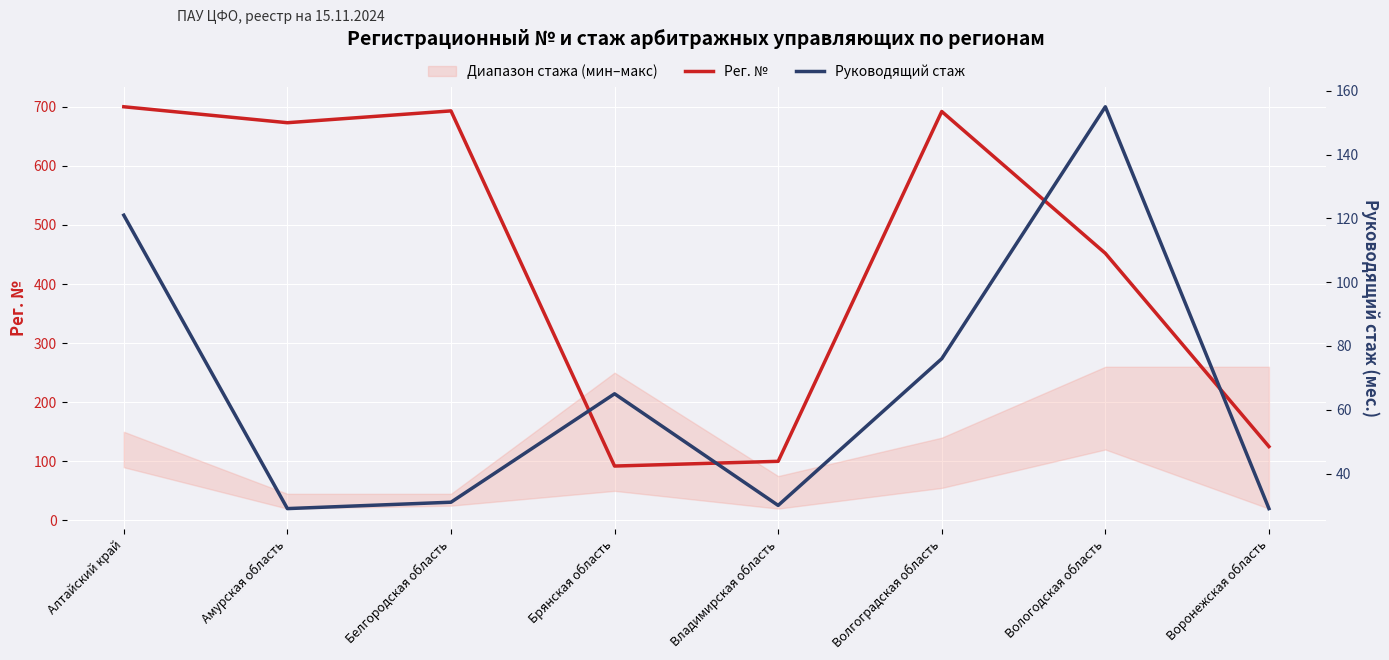

Is it true that Рег. № equals 693 at Белгородская область?

True